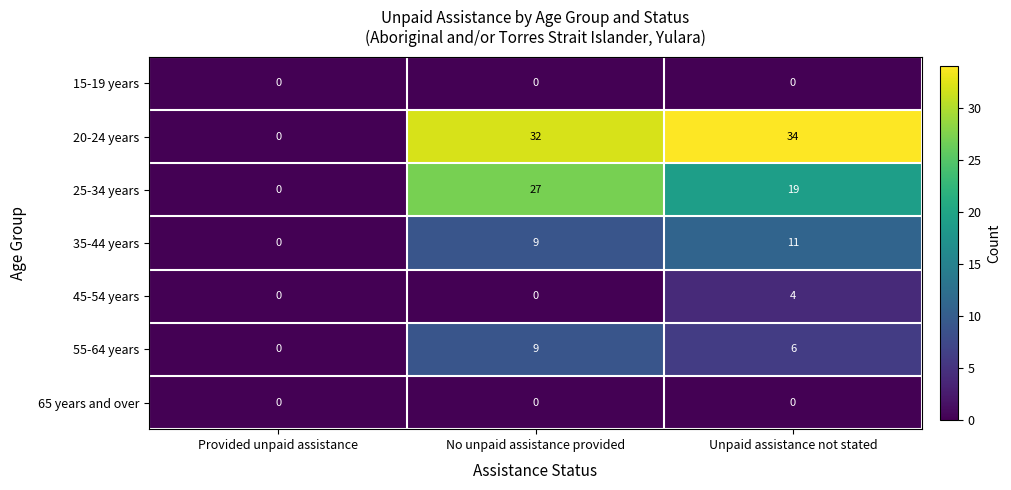

Which category has the highest value in the 25-34 years series?

No unpaid assistance provided